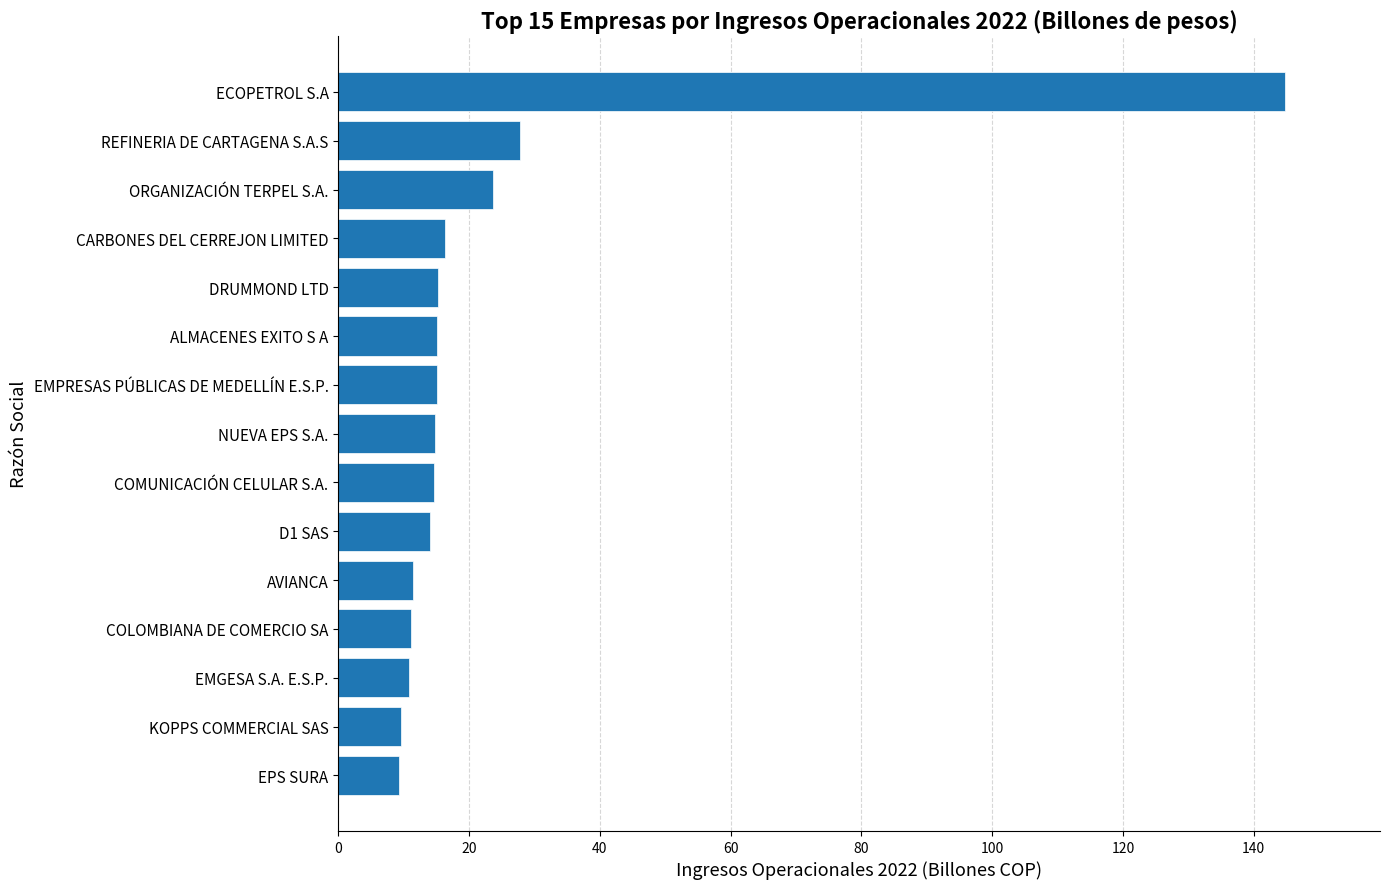

What is the difference between the second highest and minimum values?

18.6